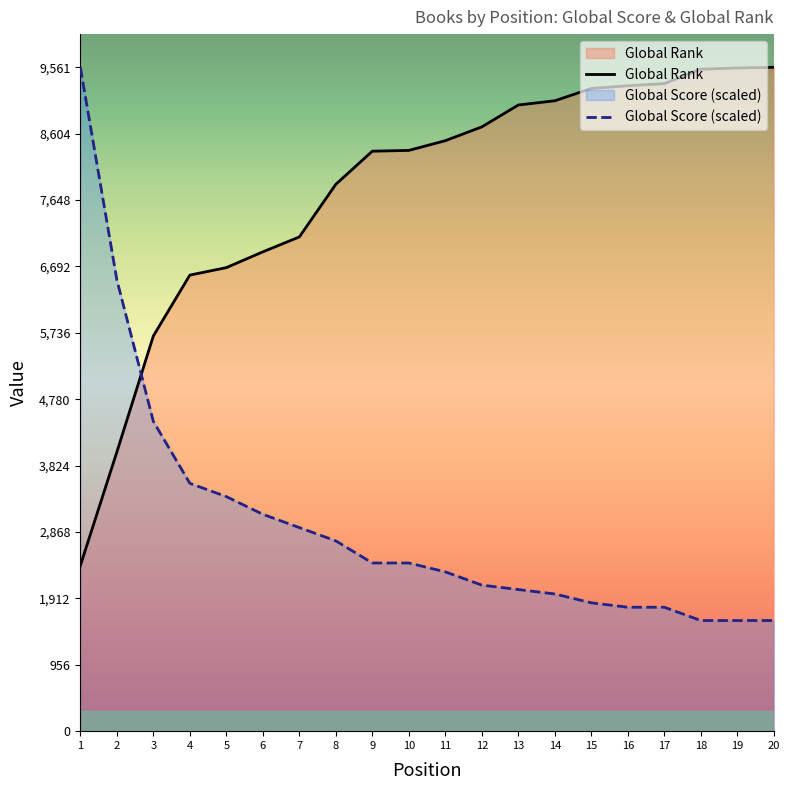

True or false: Global Rank has more than 1 points higher than both neighbors.

False